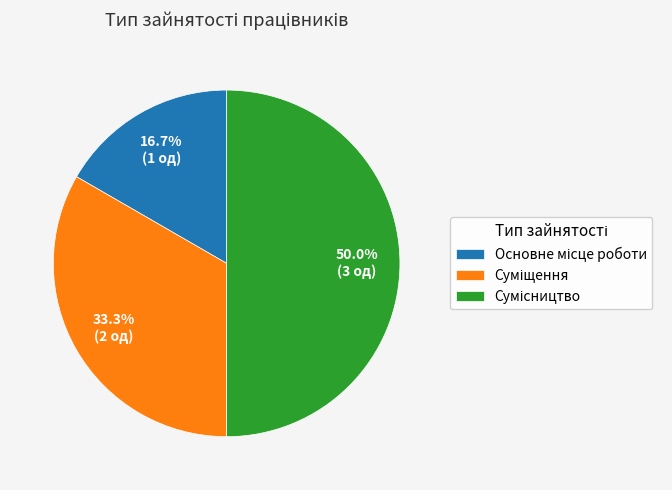

What portion of the pie excludes Сумісництво?

50.0%